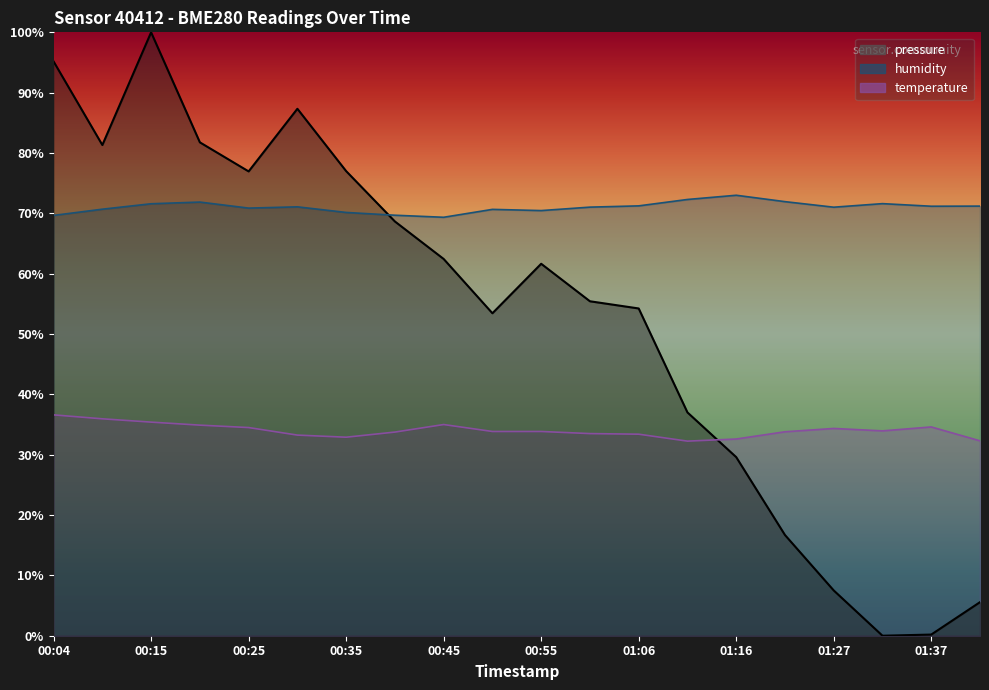

Reading left to right, list all the values displayed in this chart.

pressure: 00:04=95.2	00:10=81.3	00:15=100.0	00:20=81.8	00:25=77.0	00:30=87.3	00:35=77.0	00:40=68.7	00:45=62.4	00:50=53.4	00:55=61.6	01:00=55.4	01:06=54.2	01:11=37.0	01:16=29.6	01:21=16.7	01:27=7.5	01:32=0.0	01:37=0.2	01:42=5.6
humidity: 00:04=69.7	00:10=70.7	00:15=71.6	00:20=71.9	00:25=70.9	00:30=71.1	00:35=70.2	00:40=69.7	00:45=69.3	00:50=70.7	00:55=70.5	01:00=71.0	01:06=71.2	01:11=72.3	01:16=73.0	01:21=71.9	01:27=71.0	01:32=71.6	01:37=71.2	01:42=71.2
temperature: 00:04=36.6	00:10=36.0	00:15=35.4	00:20=34.9	00:25=34.5	00:30=33.2	00:35=32.9	00:40=33.8	00:45=35.0	00:50=33.8	00:55=33.8	01:00=33.5	01:06=33.4	01:11=32.2	01:16=32.6	01:21=33.8	01:27=34.4	01:32=34.0	01:37=34.6	01:42=32.3